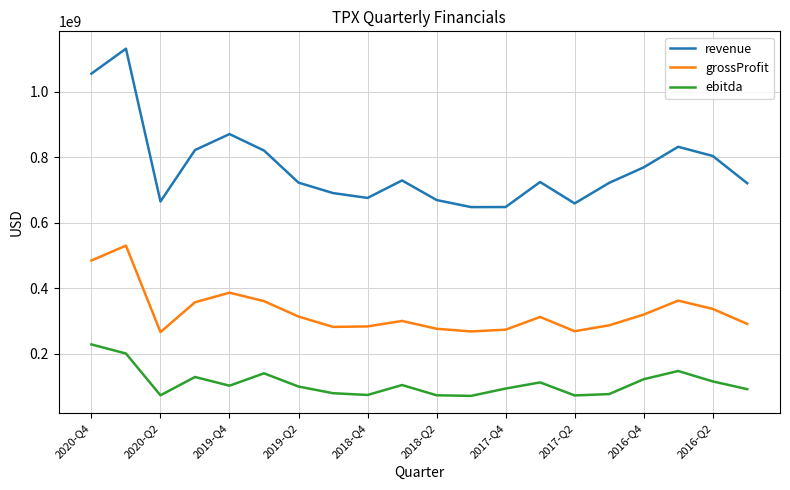

True or false: ebitda and grossProfit cross at least once.

False